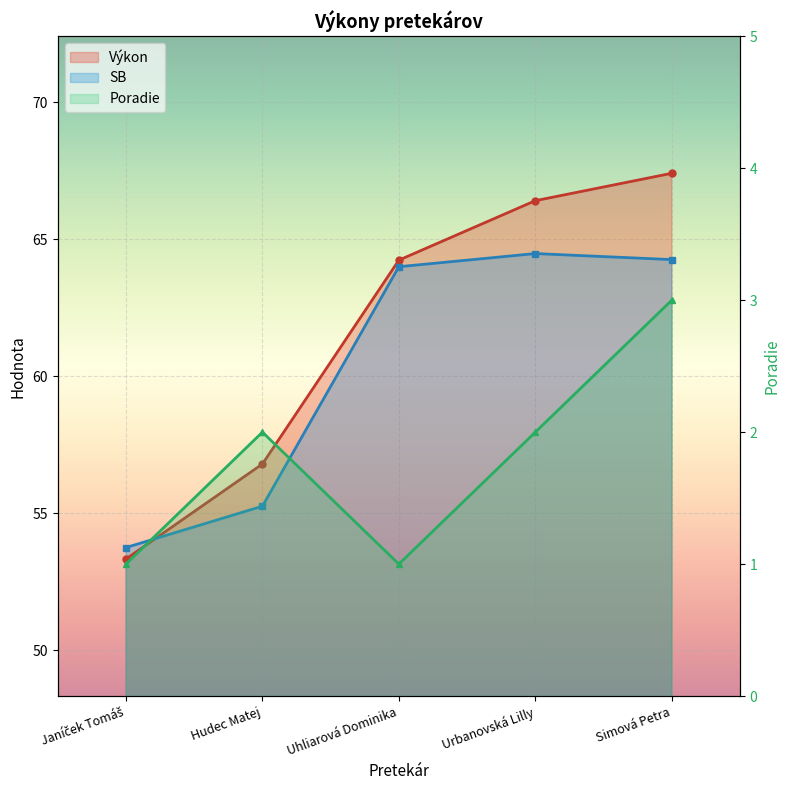

Which series has the largest total across all categories?

Výkon